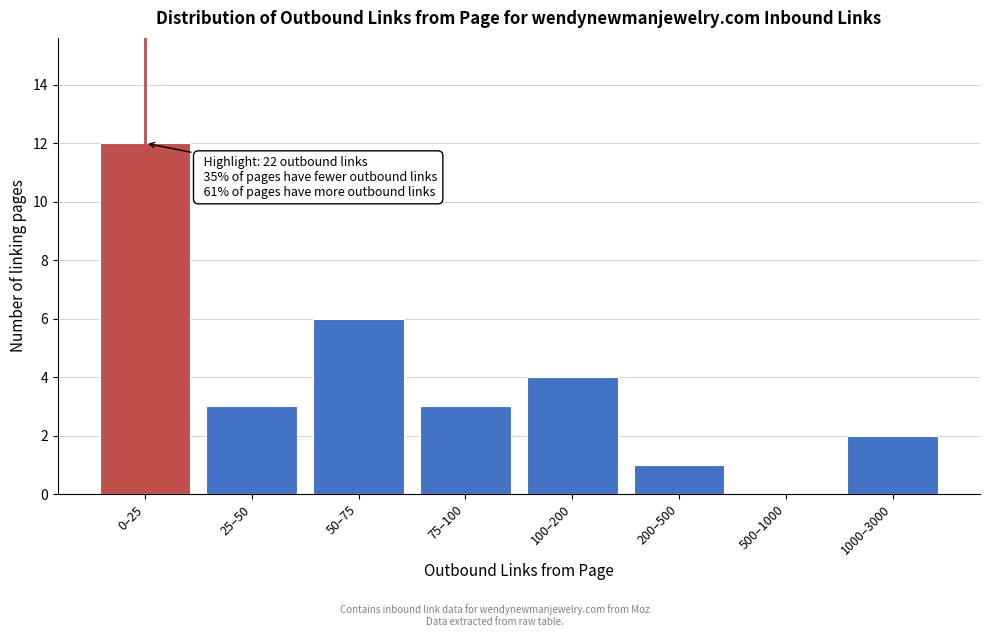

Reading left to right, list all the values displayed in this chart.

0–25=12	25–50=3	50–75=6	75–100=3	100–200=4	200–500=1	500–1000=0	1000–3000=2